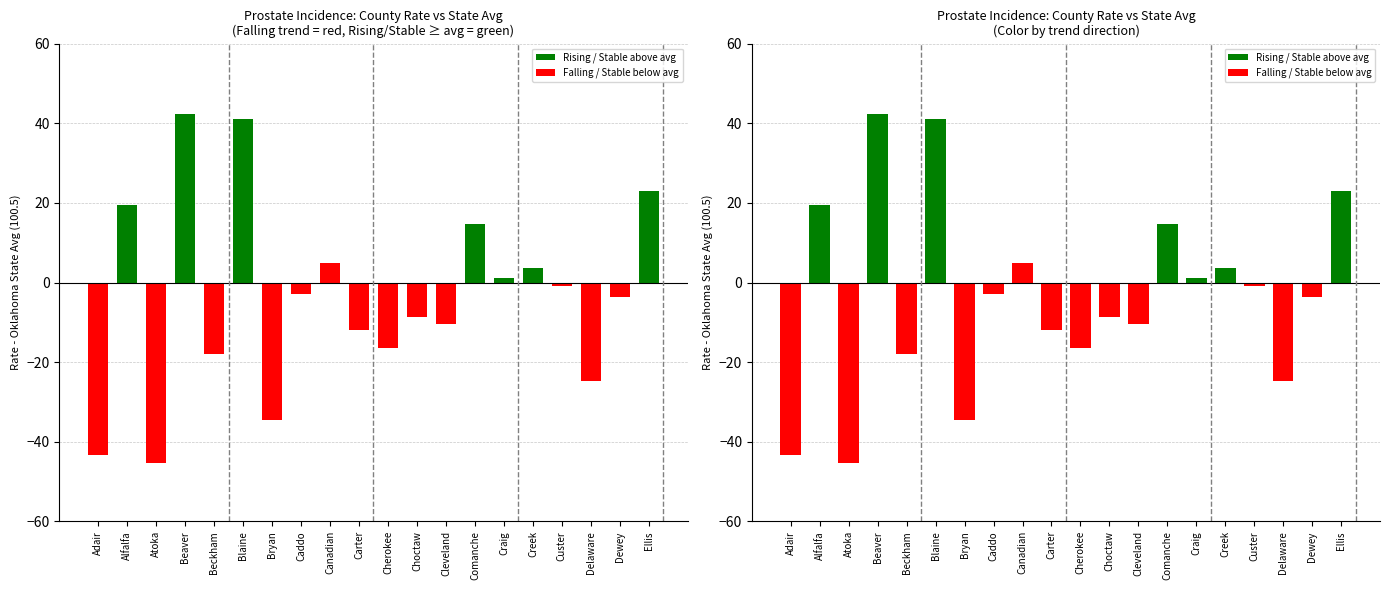

Which has a higher value, Beaver or Atoka?

Beaver